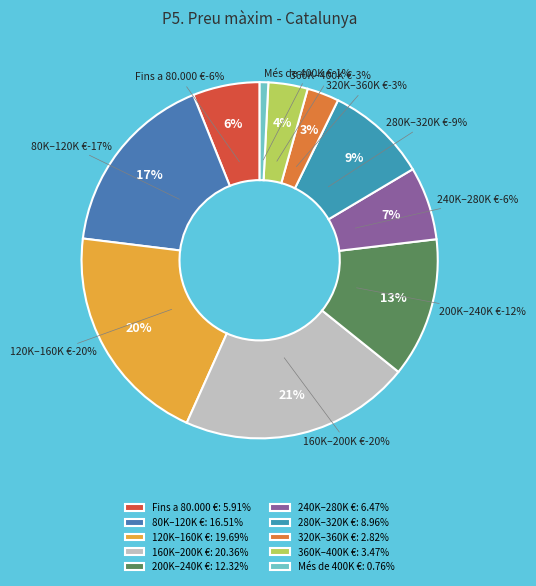

To the nearest percent, what is the combined percentage of Més de 80.000 € fins a 120.000 € and Més de 320.000 € fins a 360.000 €?

20%